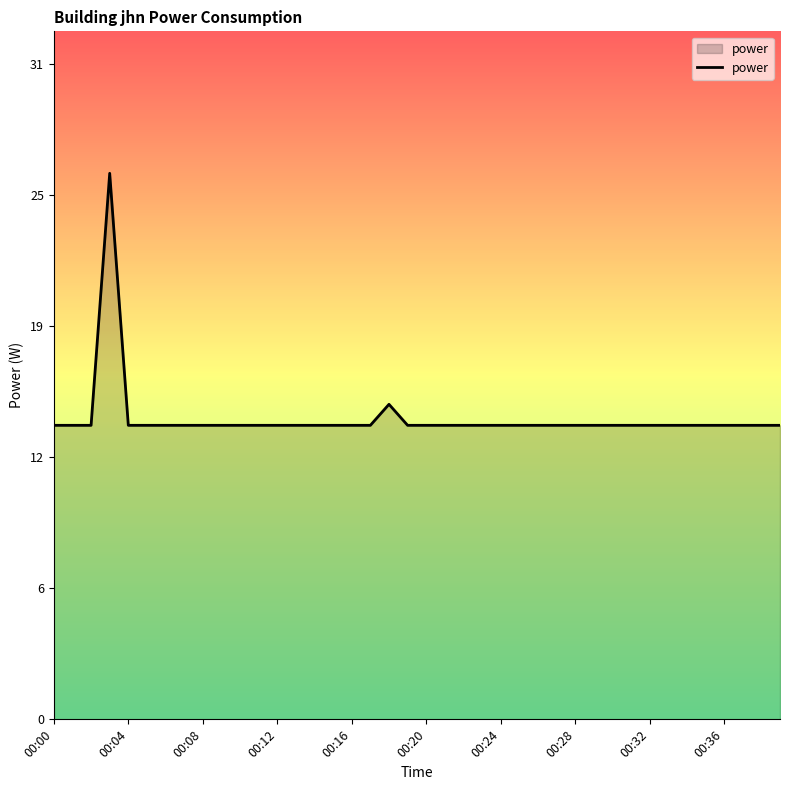

Does the chart have visible grid lines?

No